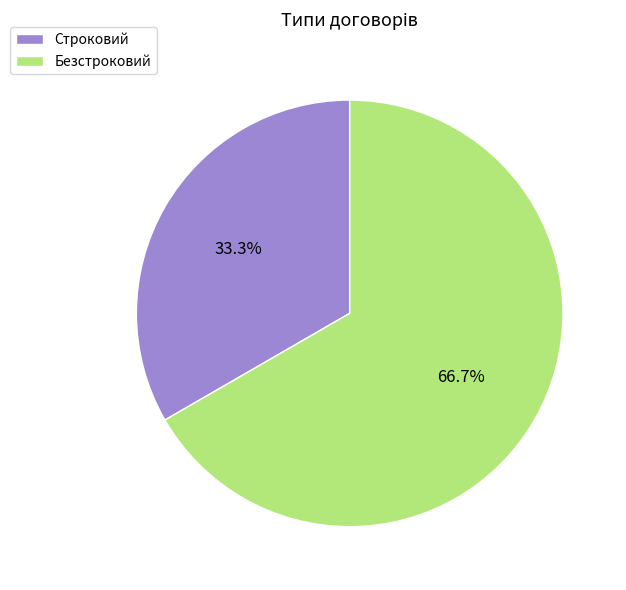

To the nearest percent, what percentage of the pie is Строковий?

33%